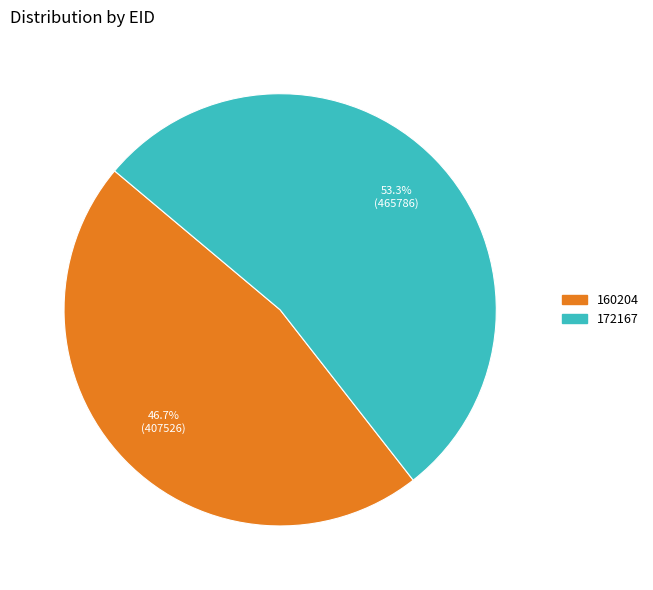

What is the largest slice in the pie chart?

172167